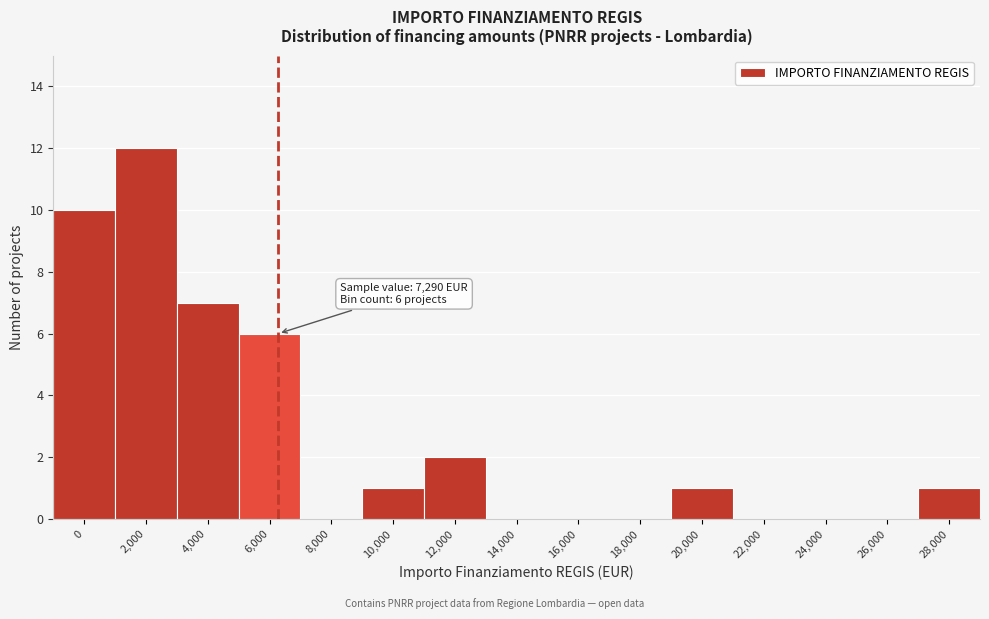

Reading right to left, list all the values displayed in this chart.

28,000=1	26,000=0	24,000=0	22,000=0	20,000=1	18,000=0	16,000=0	14,000=0	12,000=2	10,000=1	8,000=0	6,000=6	4,000=7	2,000=12	0=10